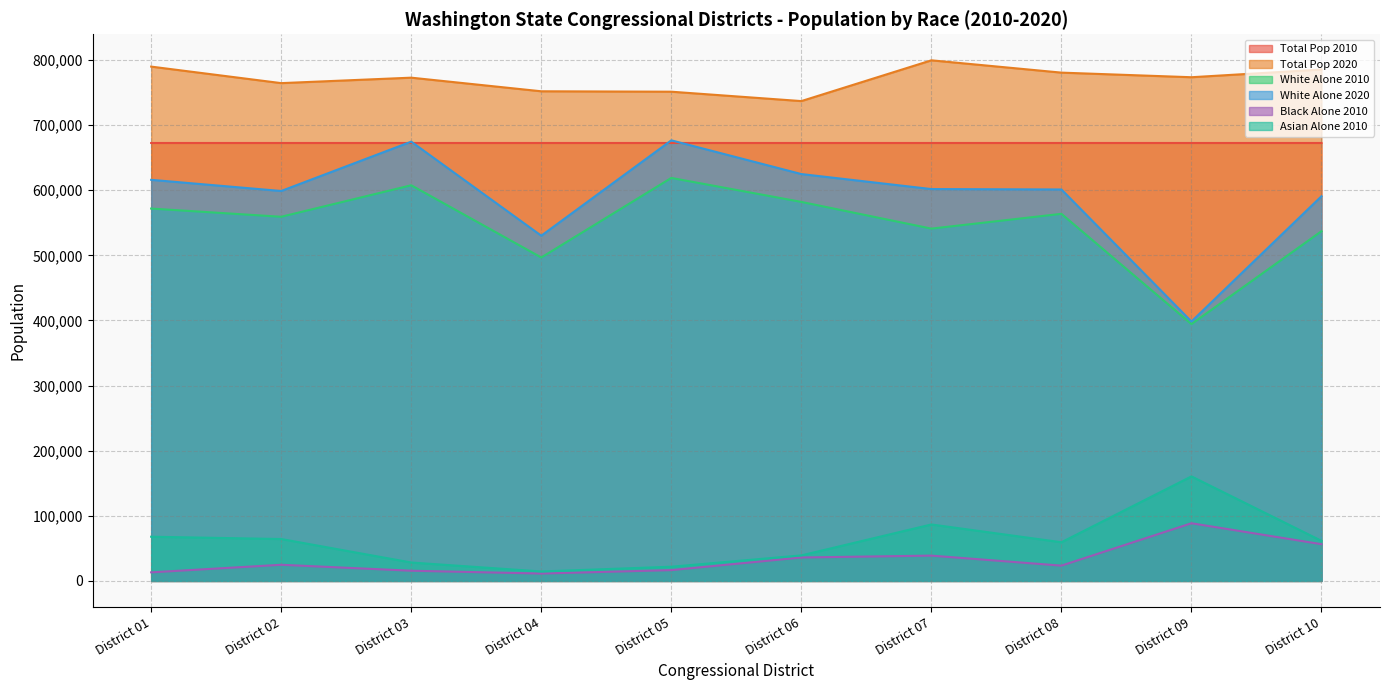

True or false: Total Pop 2010 and Asian Alone 2010 cross at least once.

False